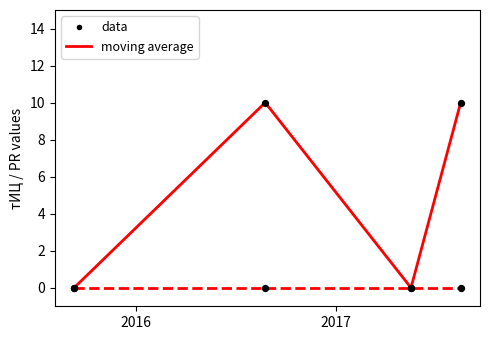

What is the greatest value displayed?

10